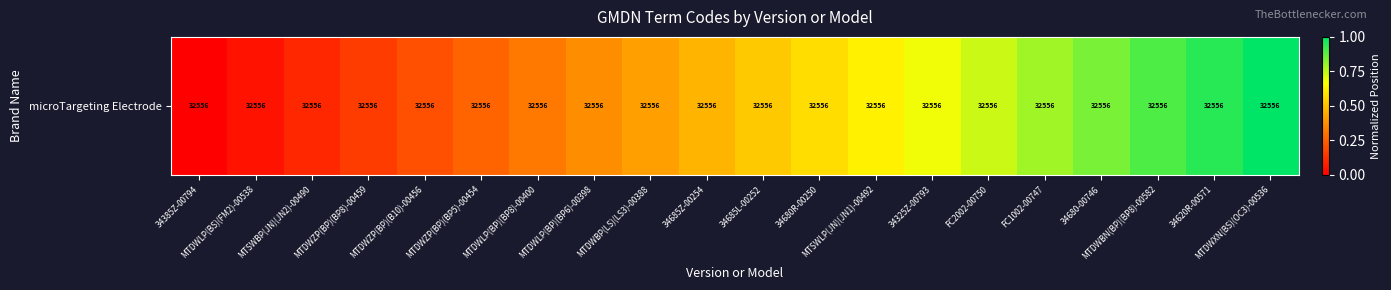

How many series are shown in this chart?

1